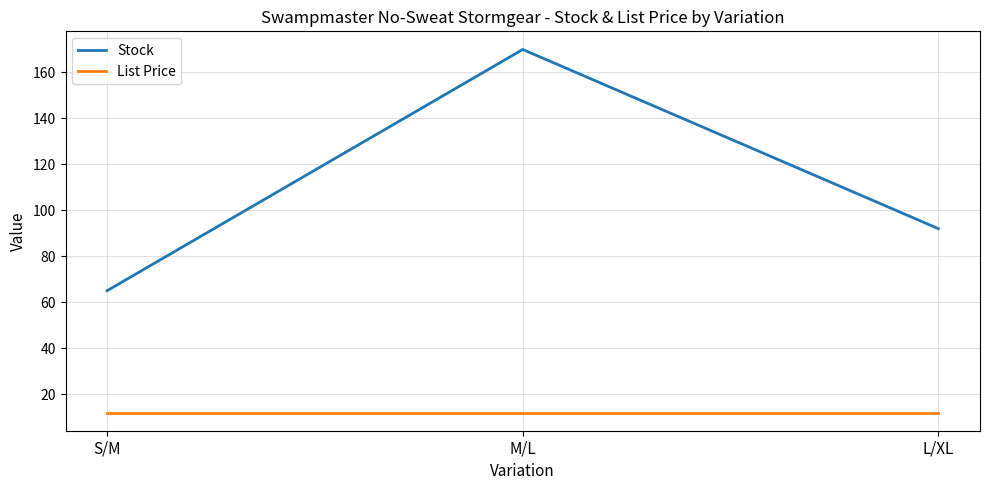

Rank the series by their average value, from highest to lowest.

Stock, List Price